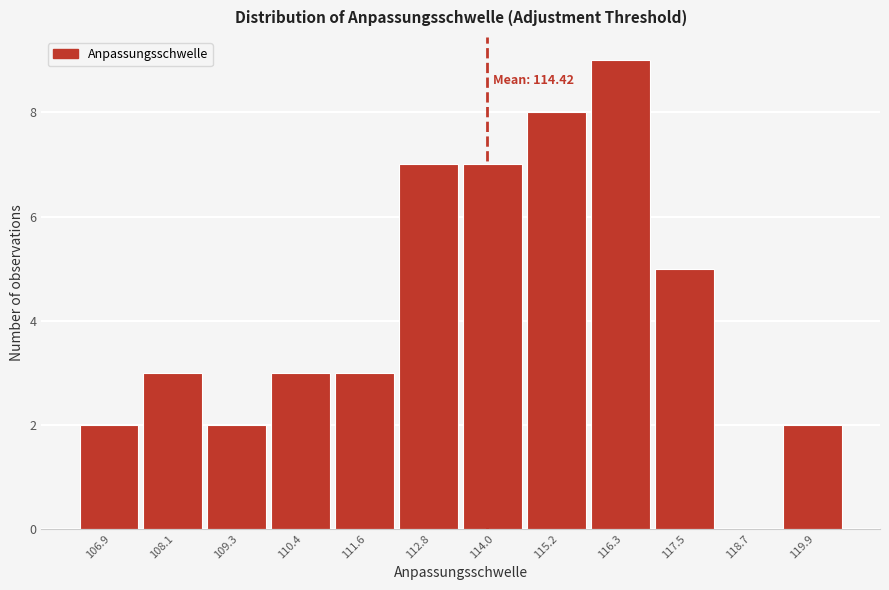

Reading right to left, extract all data points from this chart.

119.9=2	118.7=0	117.5=5	116.3=9	115.2=8	114.0=7	112.8=7	111.6=3	110.4=3	109.3=2	108.1=3	106.9=2